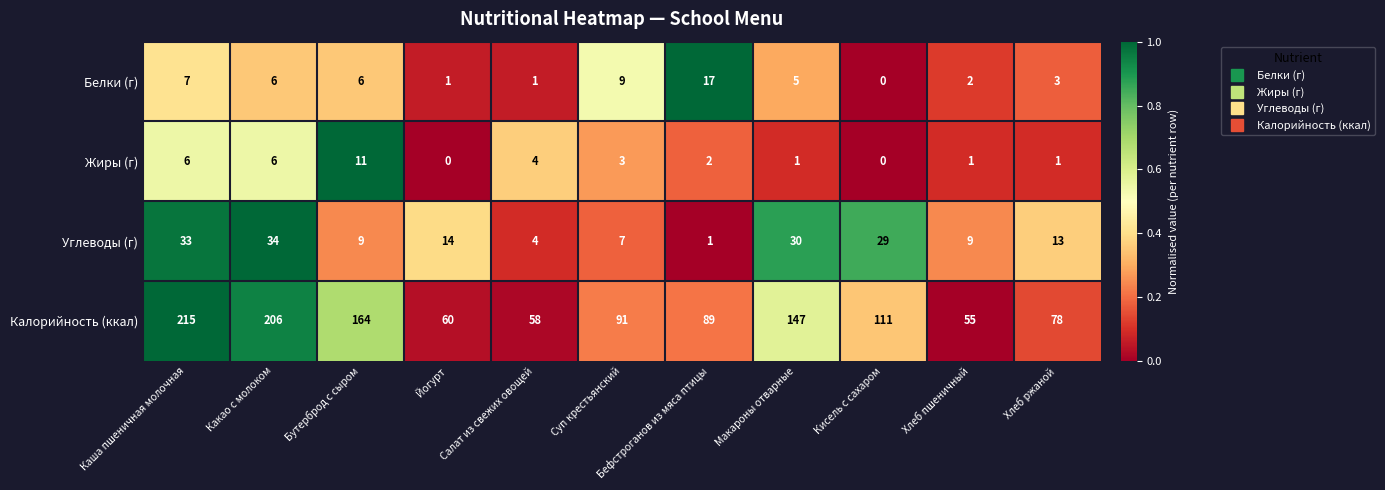

List the series in order of their peak value, highest first.

Калорийность (ккал), Углеводы (г), Белки (г), Жиры (г)